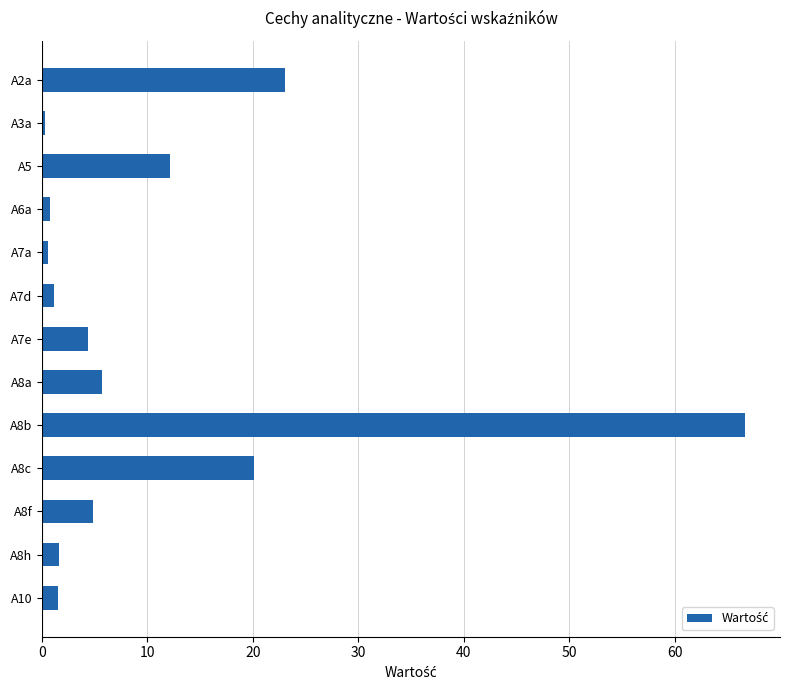

What is the difference between the second highest and minimum values?

22.7